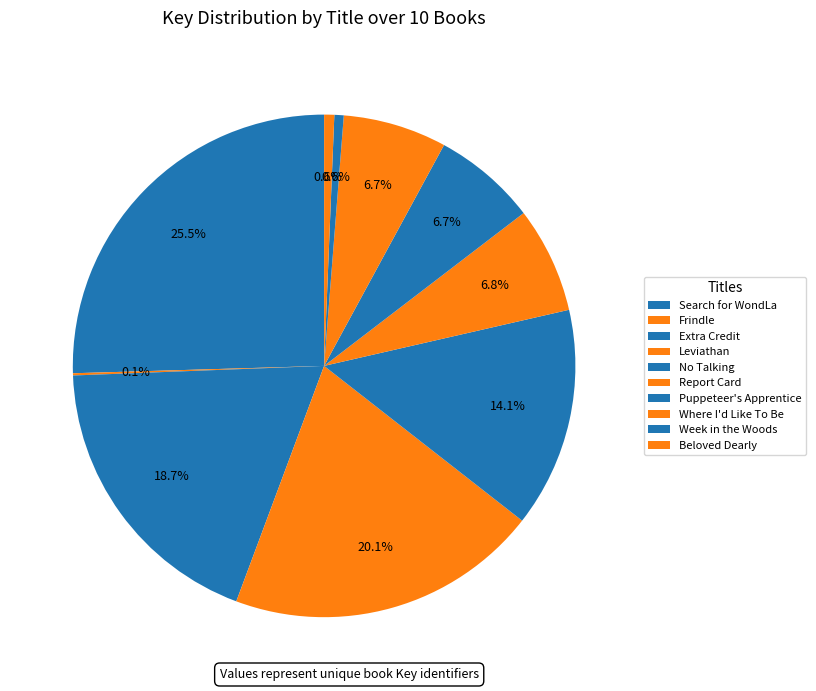

Which slice is the largest?

Search for WondLa